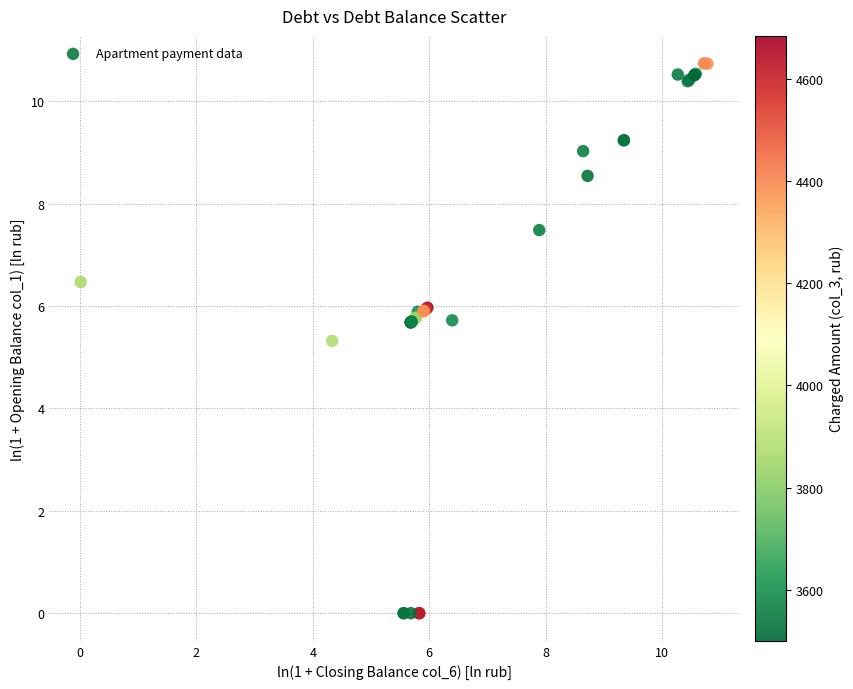

What Y value in the scatter plot is closest to 5?

5.3